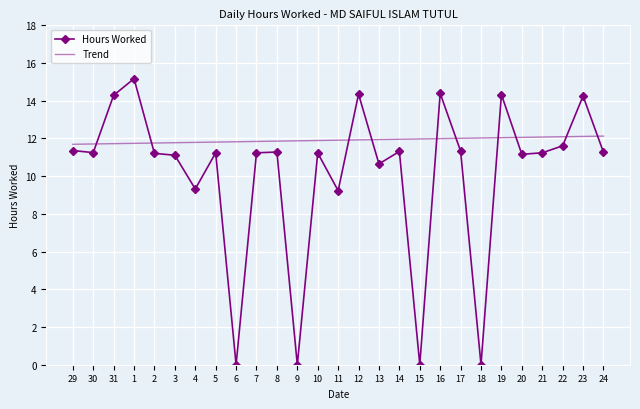

What is the sum of all Trend values?

321.5